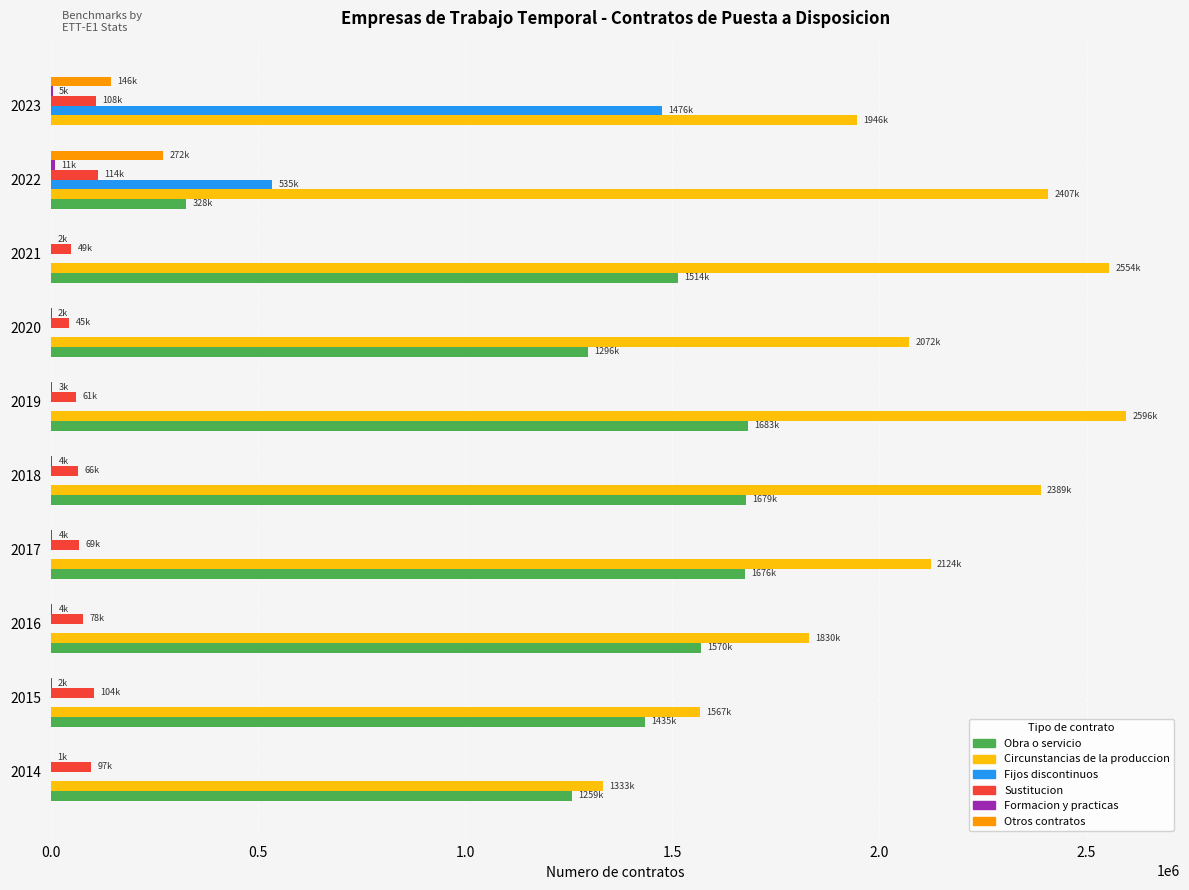

What is the maximum value shown in the chart?

2595811